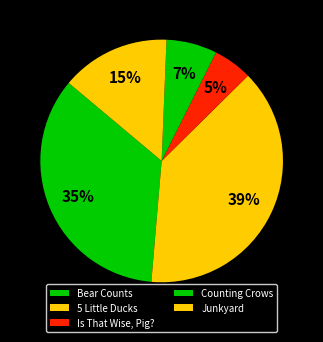

How many segments does this pie chart have?

5